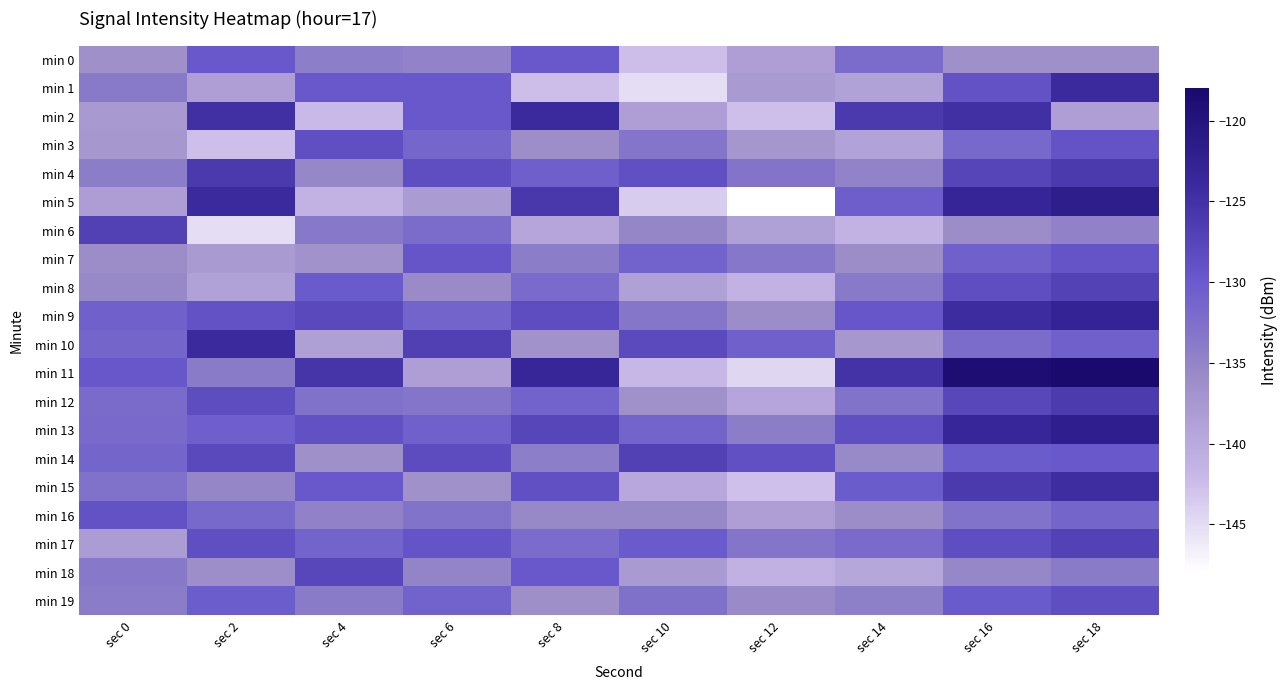

Rank the series at sec 14 from highest to lowest value.

min 11, min 2, min 13, min 9, min 15, min 5, min 17, min 0, min 12, min 8, min 19, min 4, min 14, min 7, min 16, min 10, min 1, min 3, min 18, min 6